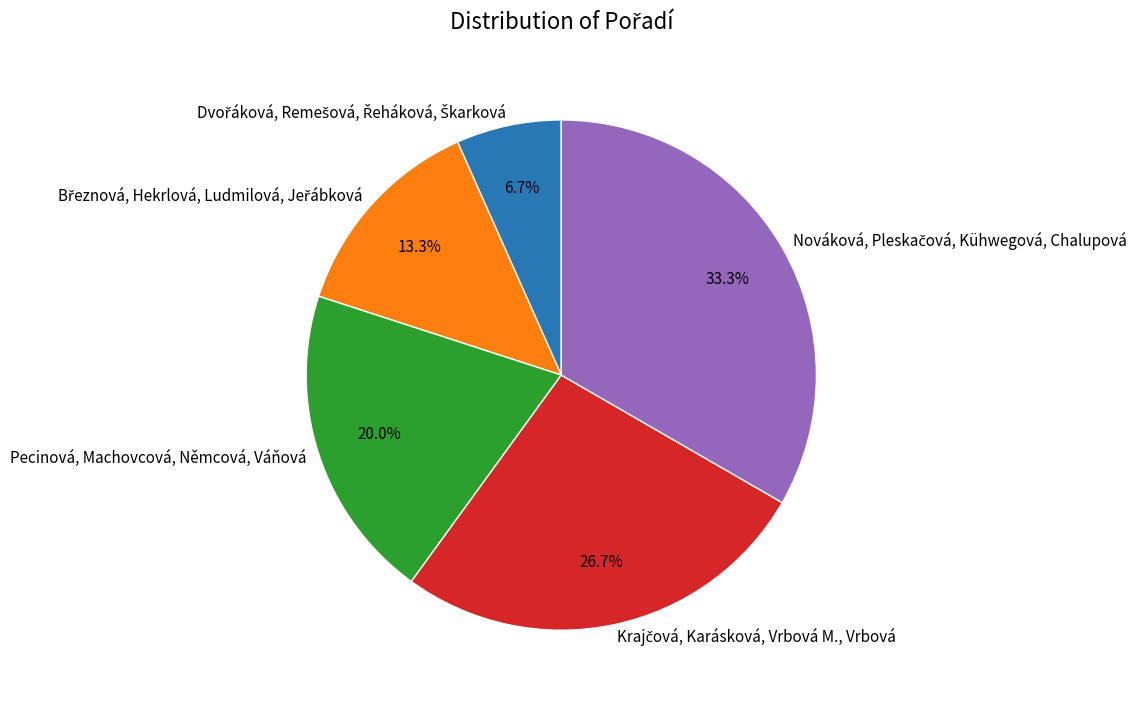

Does any single category account for the majority?

No